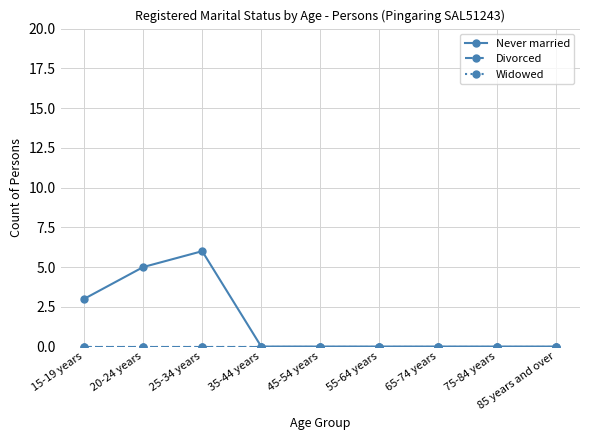

Is this an area chart (filled region under the line)?

No